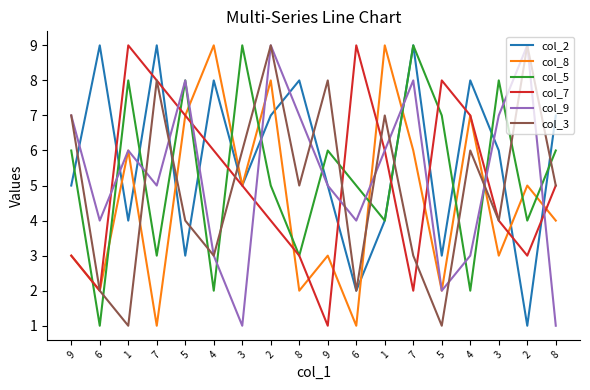

Which series has the largest range (max minus min)?

col_2